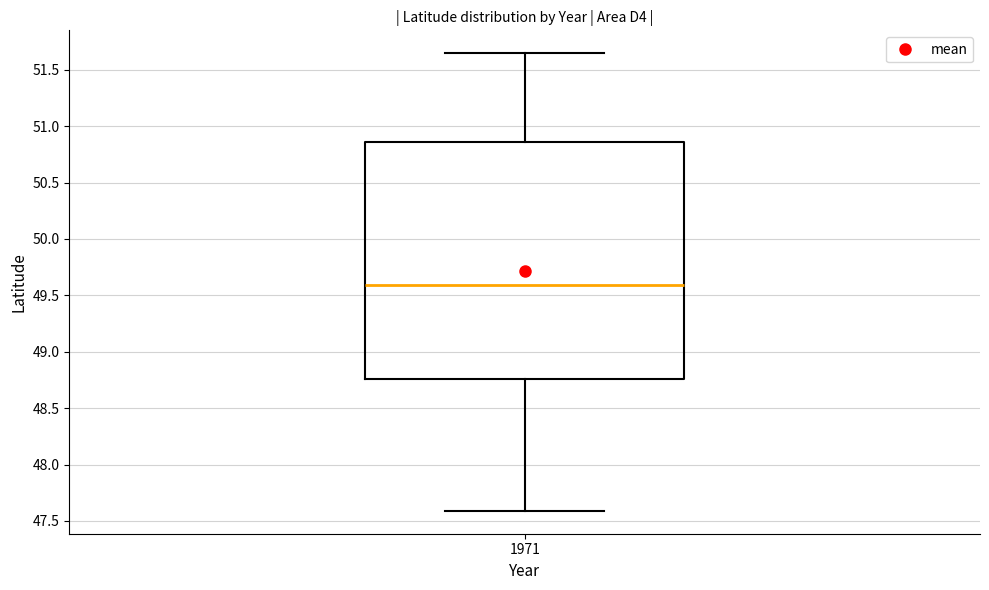

Where does the upper whisker of the box at x = 1971 end on the y-axis? The values are not printed on the chart, so give them approximately, as read against the axis.

51.65